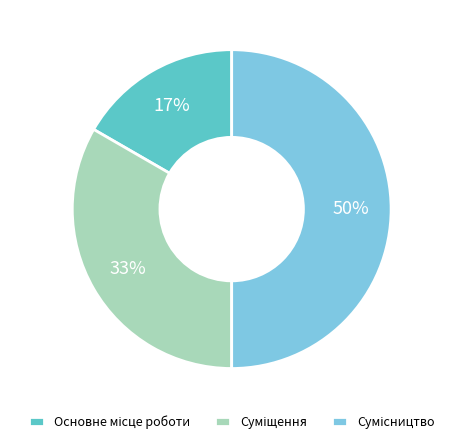

How many slices are in this pie chart?

3